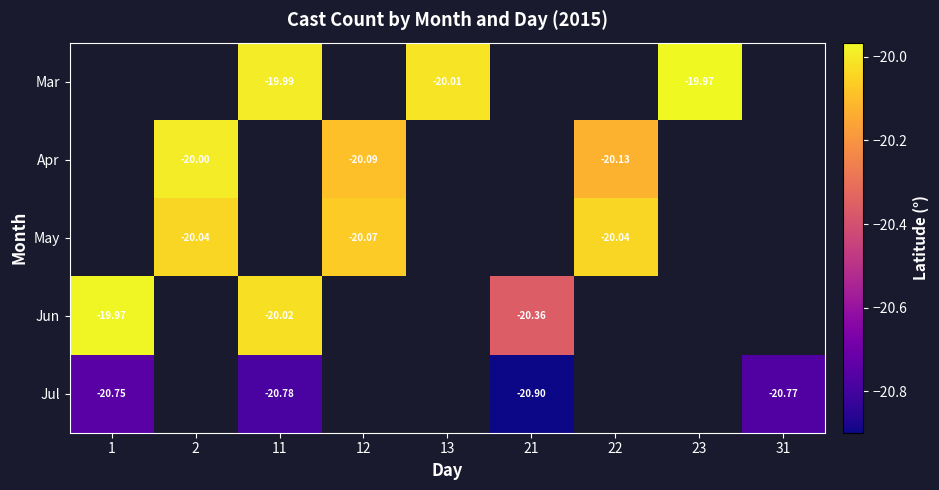

Which category has the highest value in the Jun series?

1